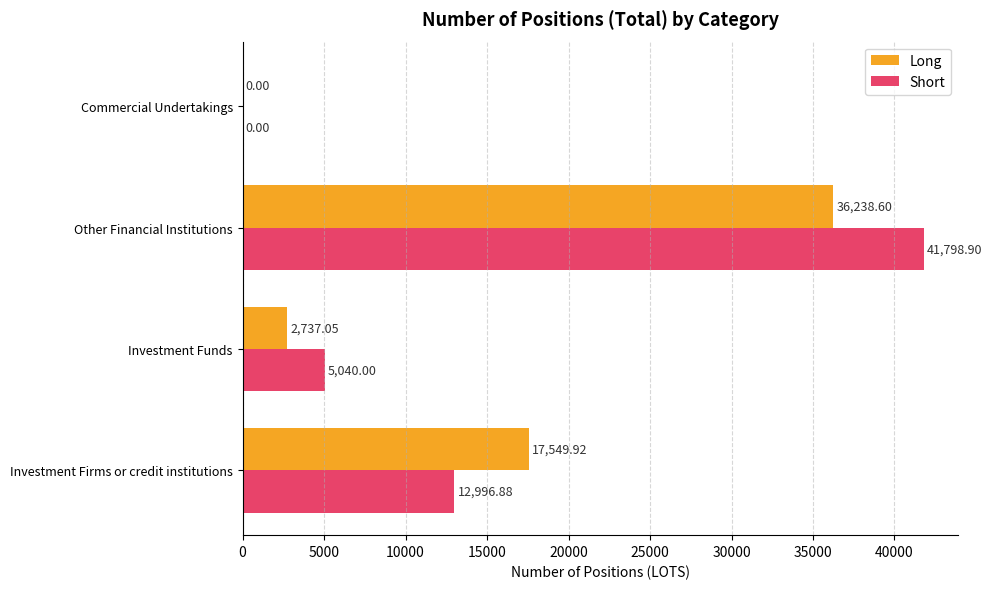

Between Other Financial Institutions and Commercial Undertakings, which series saw the biggest shift?

Short